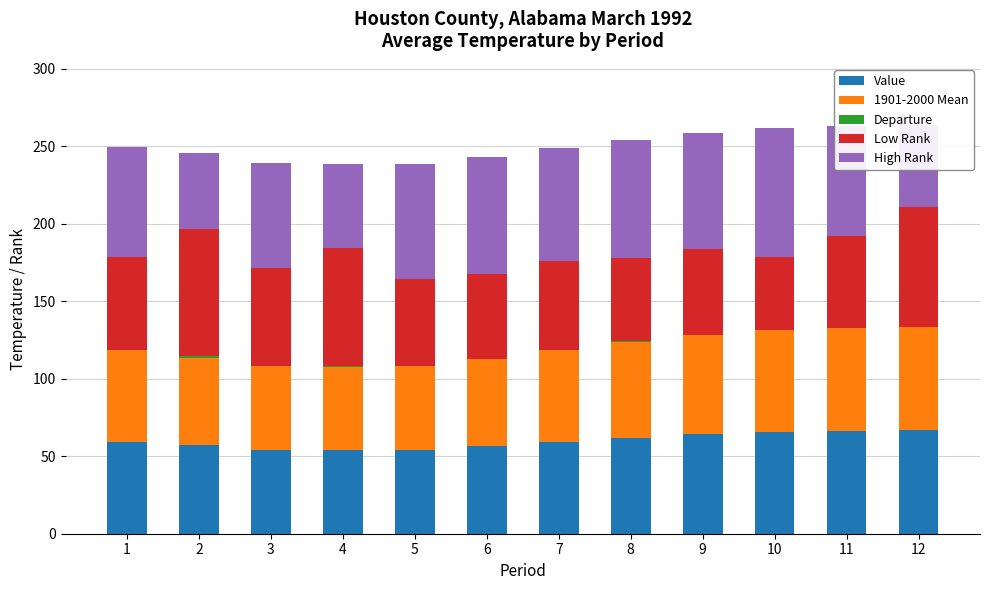

What is the maximum value for Value?

66.8